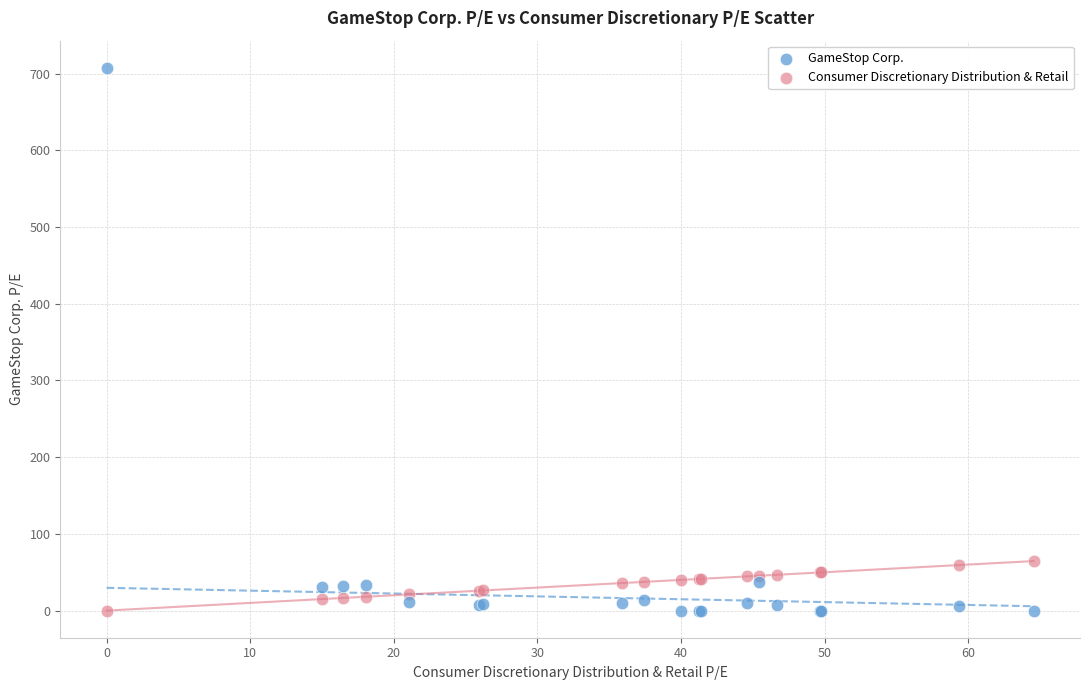

What is the X range (max minus min) for the scatter plot?

64.5